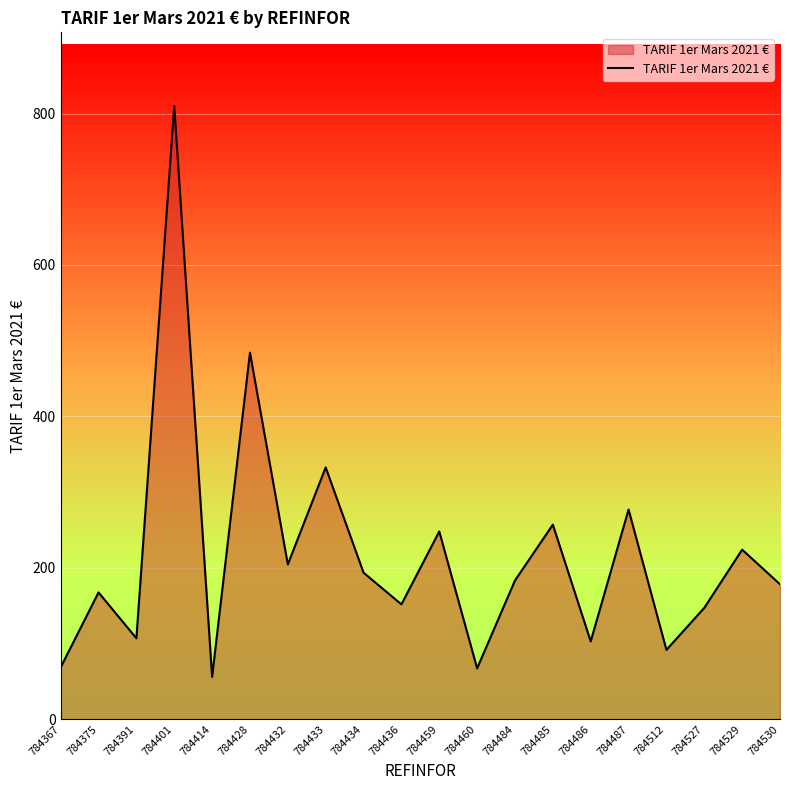

Read the value at 784375.

167.5